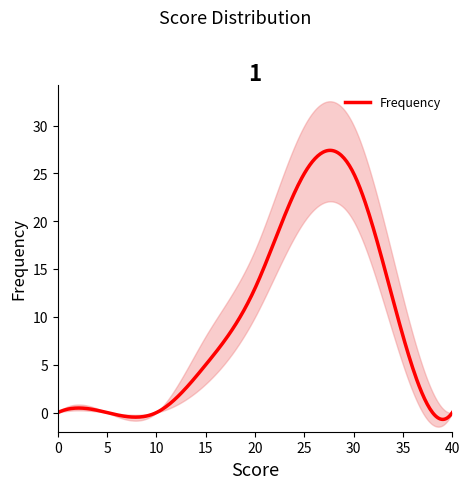

The Frequency series shows 0 at 5. True or false?

True